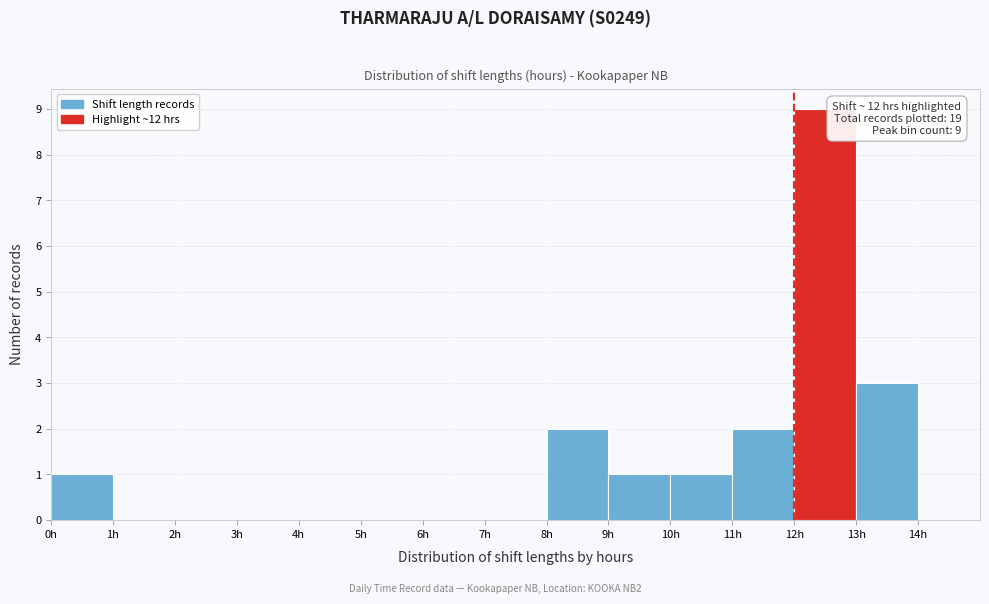

Over which range of the x-axis is the bar tallest?

12 to 13